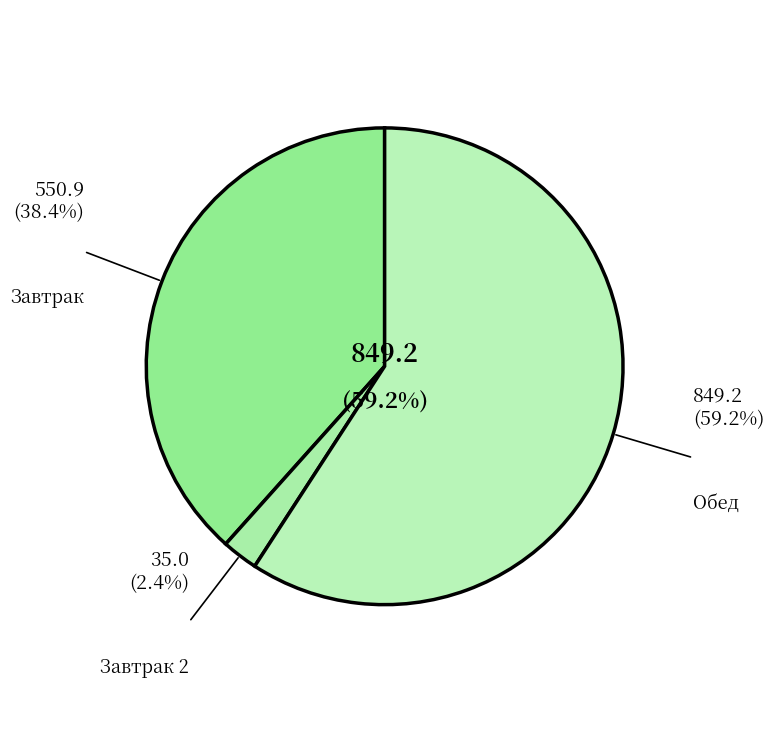

Does Обед account for over 50% of the chart?

Yes